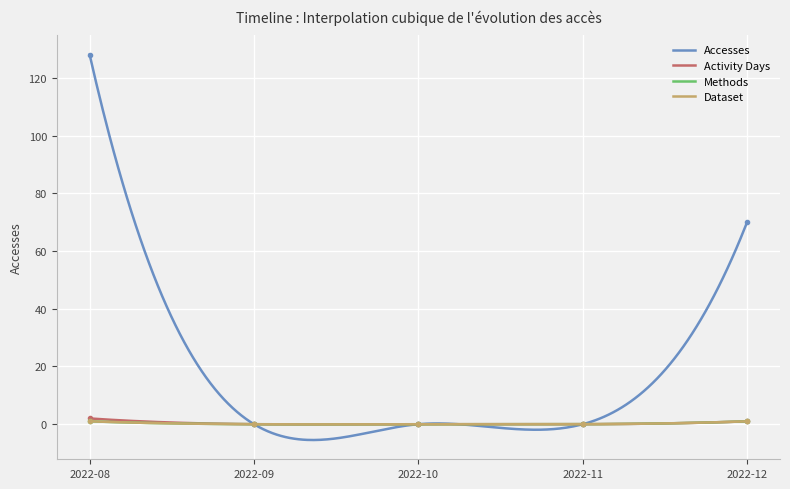

How many lines are shown in the chart?

4